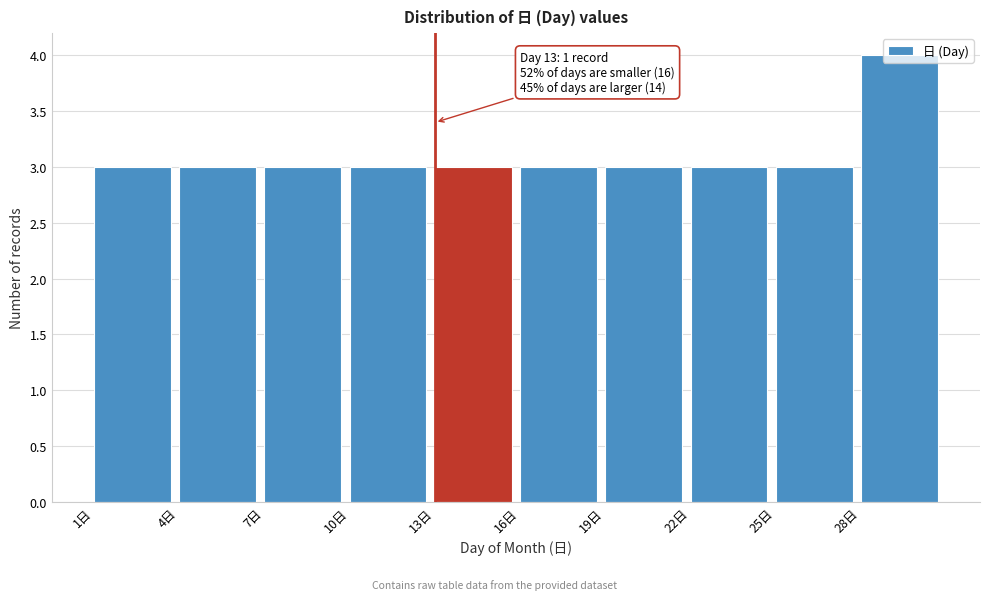

Over which range of the x-axis is the bar tallest?

28 to 31